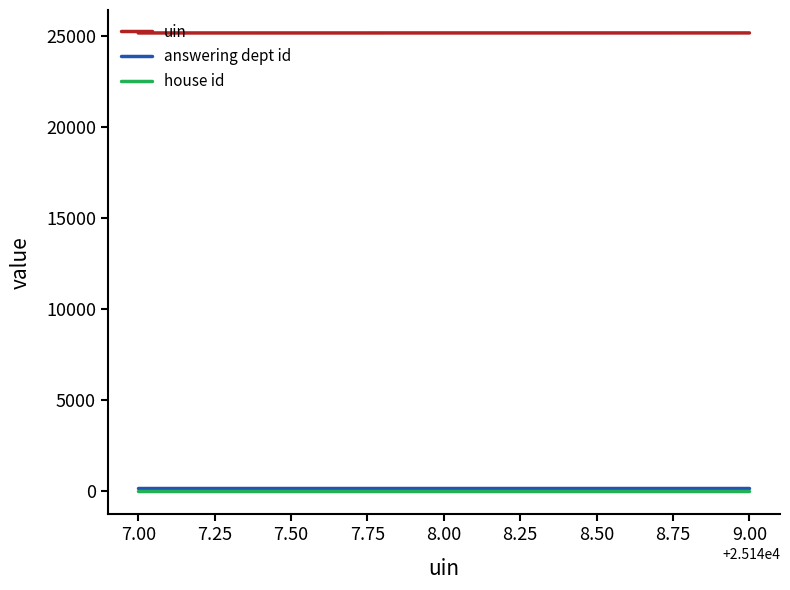

Is the value of answering dept id at 9.00 greater than the value of uin at 9.00?

No